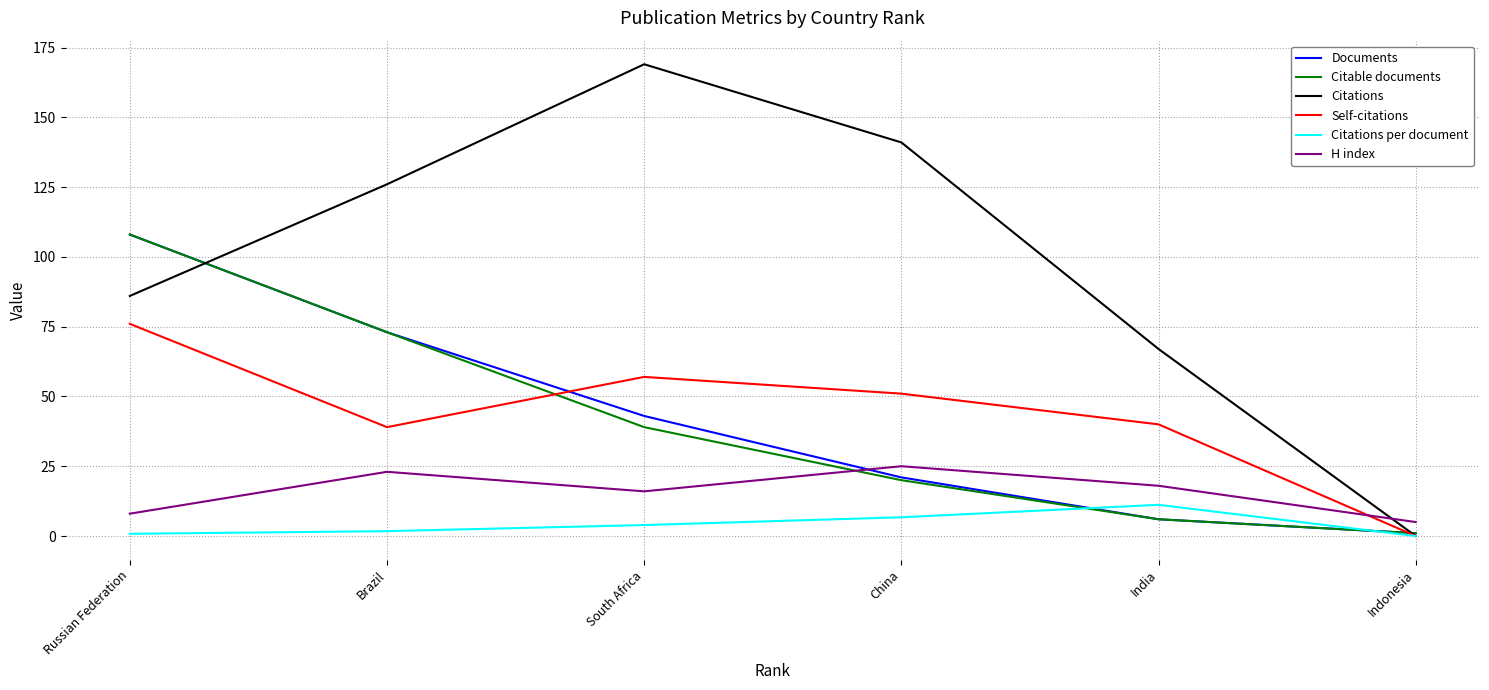

What is the difference between the second highest and minimum values in the H index series?

18.0